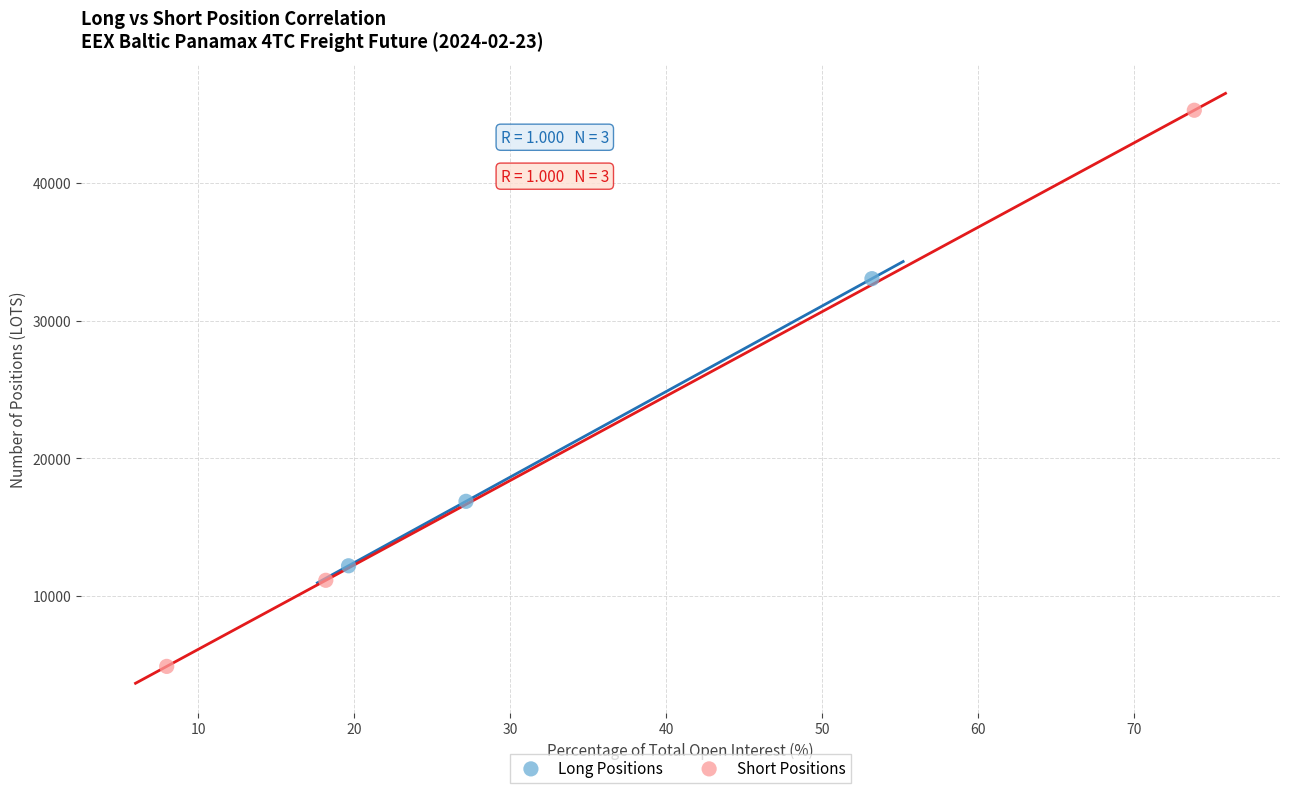

Which series has the largest Y range (max minus min)?

Short Positions